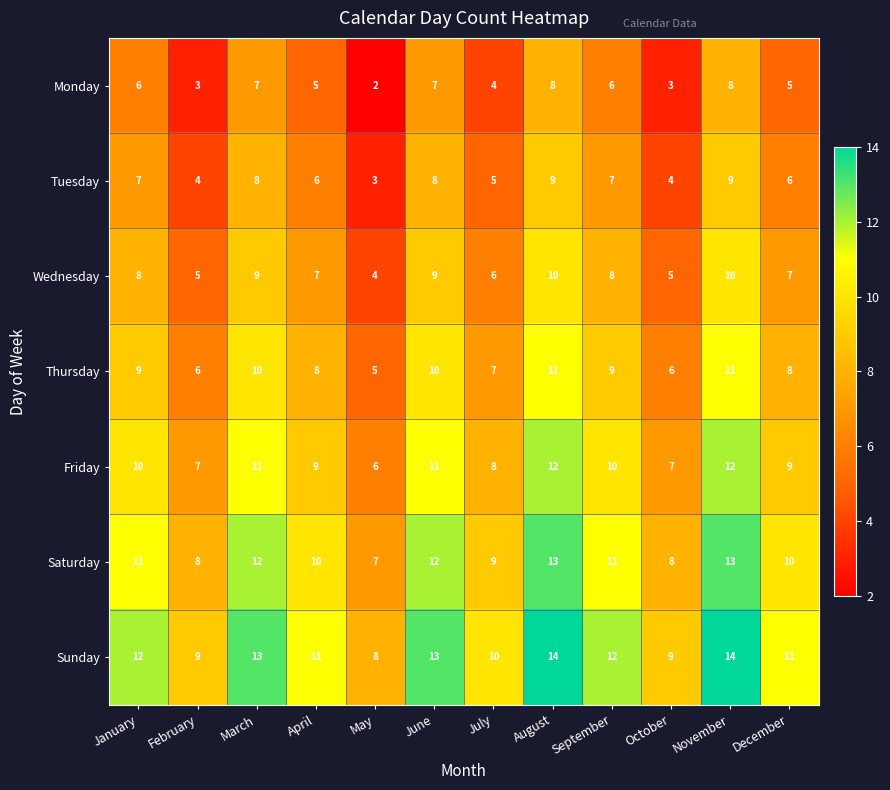

Is it true that Wednesday equals 10 at August?

True